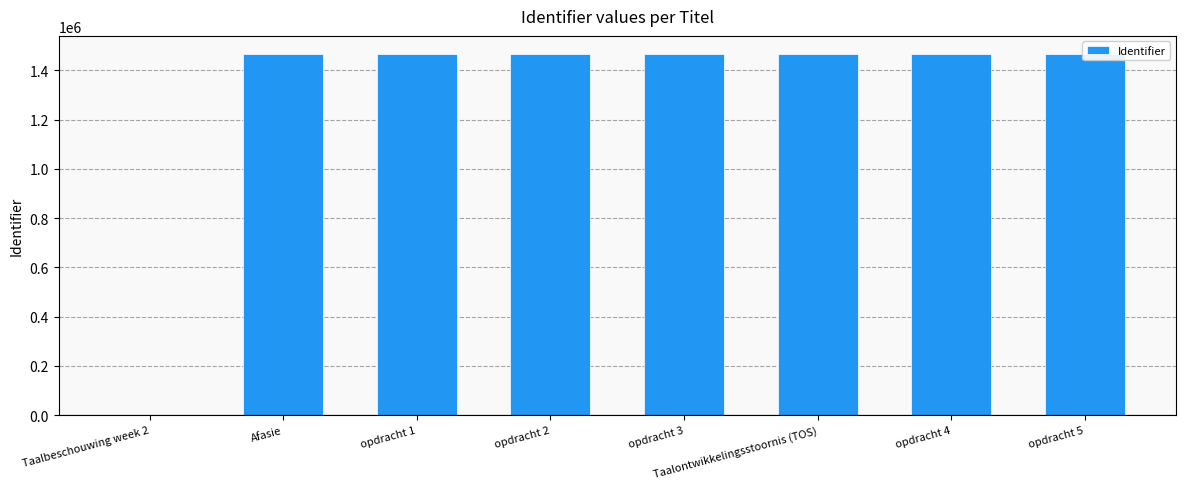

List the labels in order of value, smallest first.

Taalbeschouwing week 2, Afasie, opdracht 1, opdracht 2, opdracht 3, Taalontwikkelingsstoornis (TOS), opdracht 4, opdracht 5